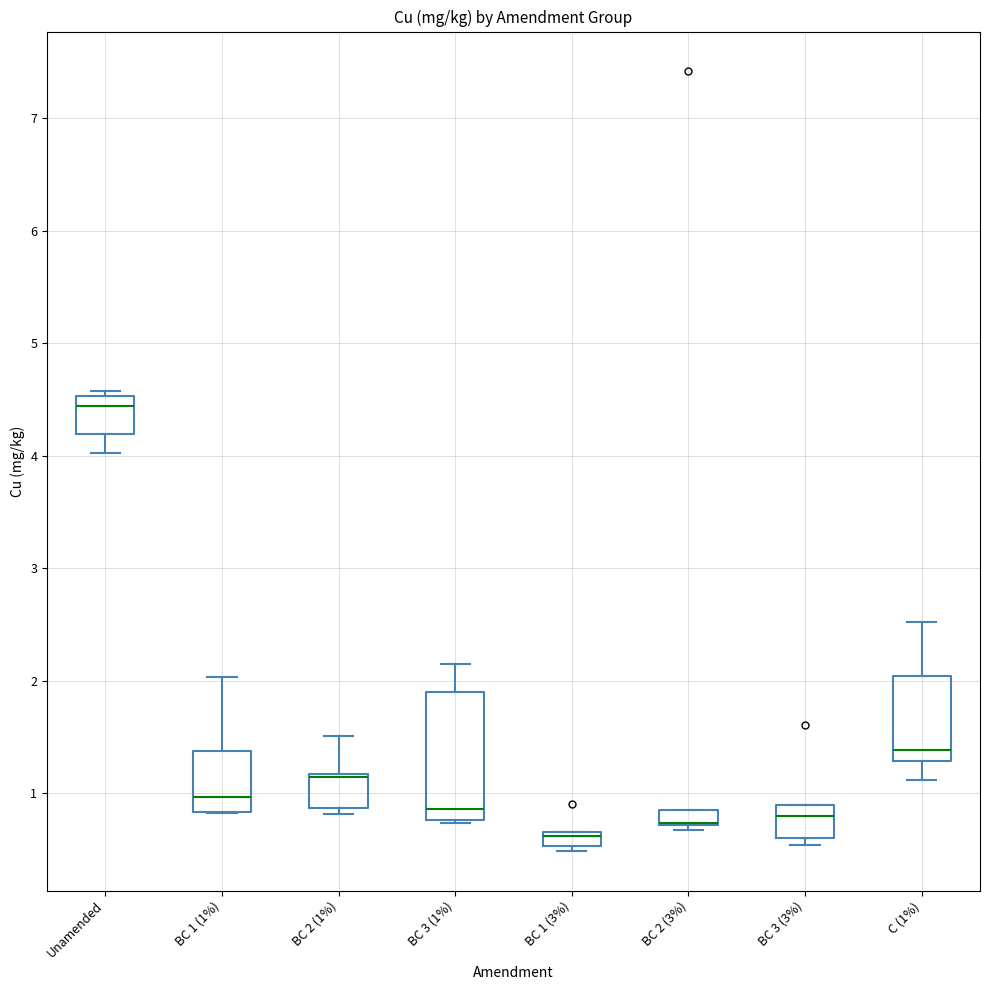

Where is the upper edge of the box for BC 2 (3%) on the y-axis? The values are not printed on the chart, so give them approximately, as read against the axis.

0.9